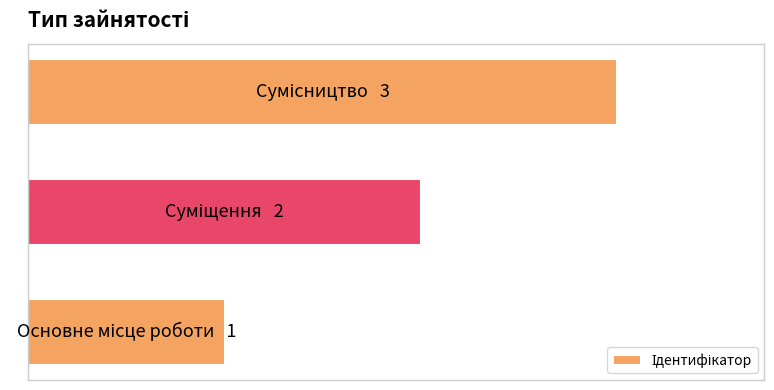

Does the chart contain any negative values?

No